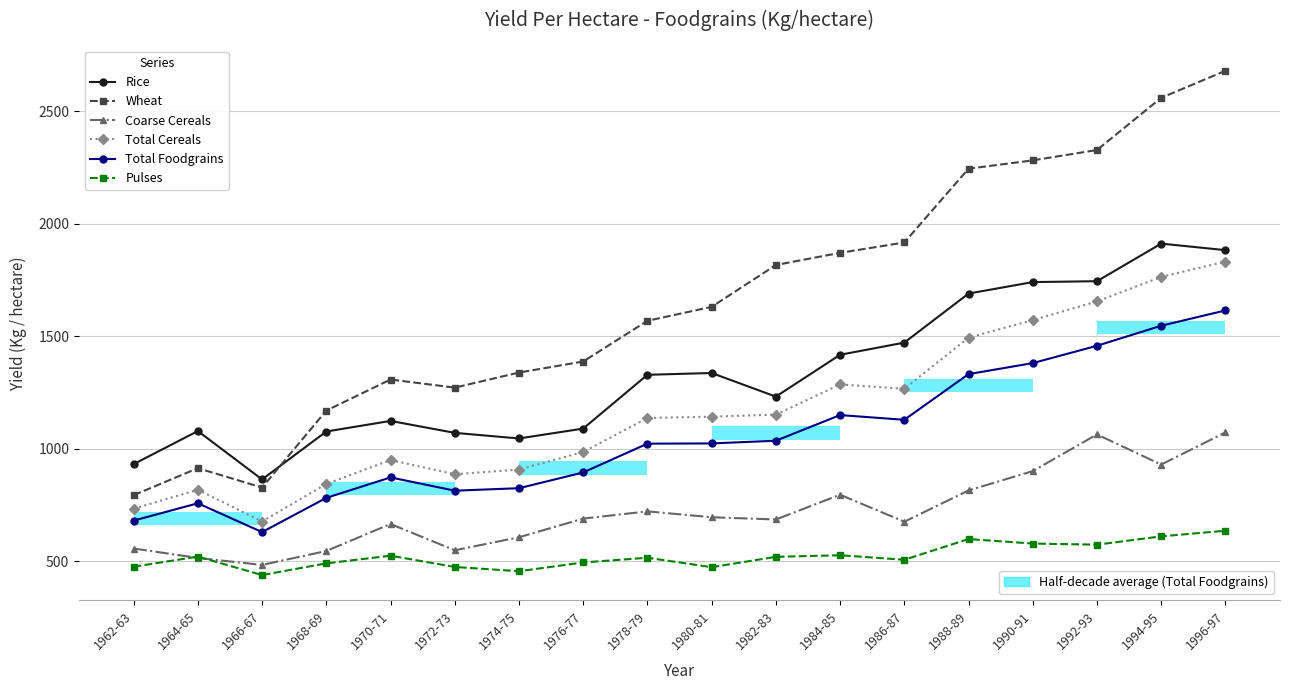

Reading left to right, extract all data points from this chart.

Rice: 931	1078	863	1076	1123	1070	1045	1089	1328	1336	1231	1417	1471	1689	1740	1744	1911	1882
Wheat: 793	913	827	1169	1307	1271	1338	1387	1568	1630	1816	1870	1916	2244	2281	2327	2559	2679
Coarse Cereals: 556	514	483	545	665	548	606	689	721	695	685	795	675	814	900	1063	929	1072
Total Cereals: 733	817	676	843	949	886	907	985	1136	1142	1151	1285	1266	1493	1571	1654	1763	1831
Total Foodgrains: 680	757	629	781	872	813	824	894	1022	1023	1035	1149	1128	1331	1380	1457	1546	1614
Pulses: 475	520	438	490	524	474	455	494	515	473	519	526	506	598	578	573	610	635